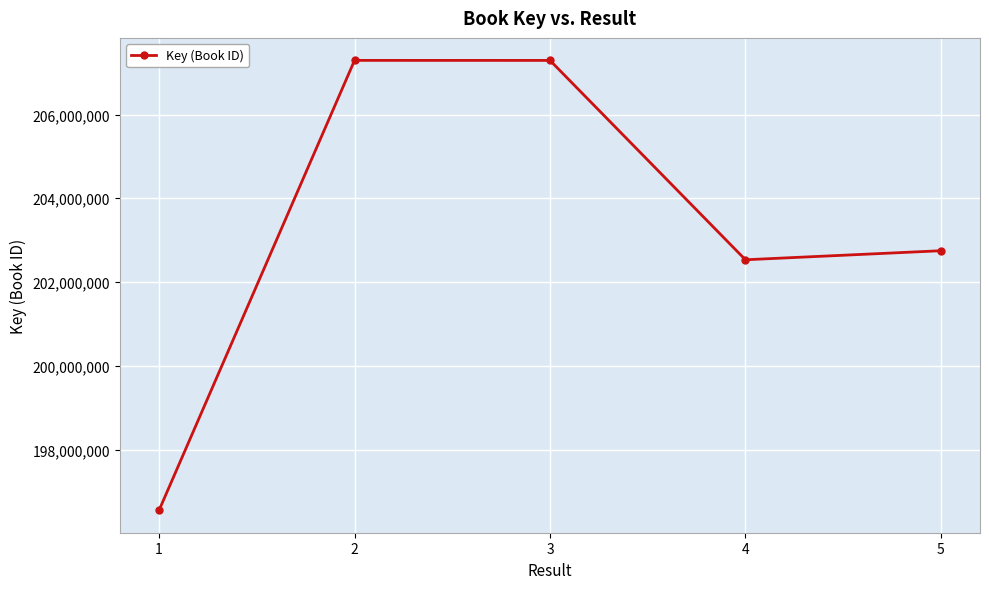

What is the value of the 1st point from the left?

196552743